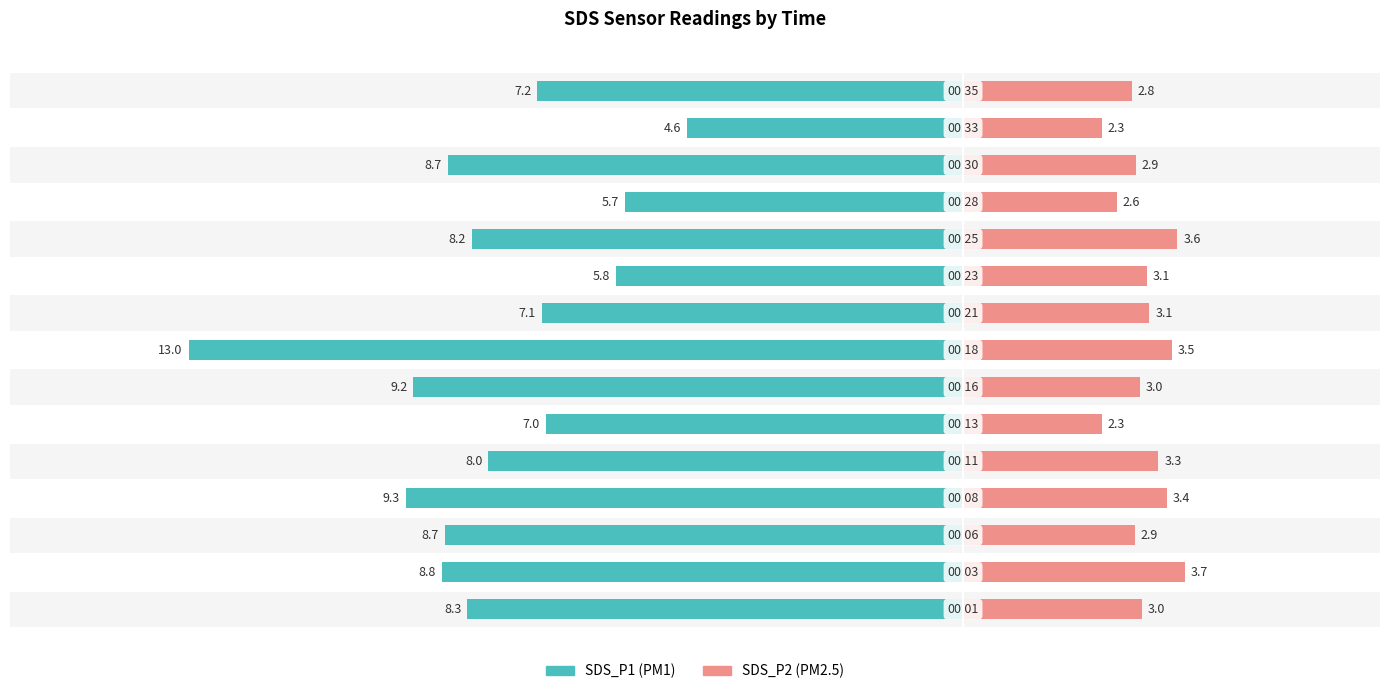

Reading right to left, transcribe all the data shown in this chart.

SDS_P1: -7.2	-4.6	-8.7	-5.7	-8.2	-5.8	-7.1	-13.0	-9.2	-7.0	-8.0	-9.3	-8.7	-8.8	-8.3
SDS_P2: 2.8	2.3	2.9	2.6	3.6	3.1	3.1	3.5	3.0	2.3	3.3	3.4	2.9	3.7	3.0